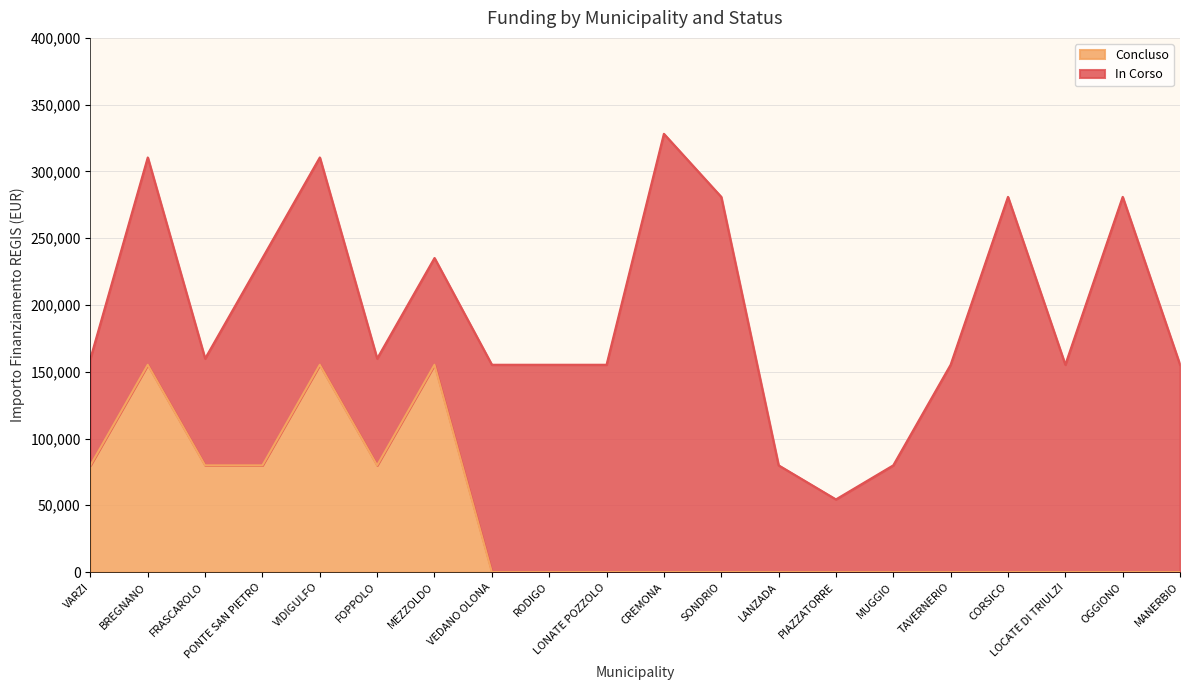

How many values are above zero?

7